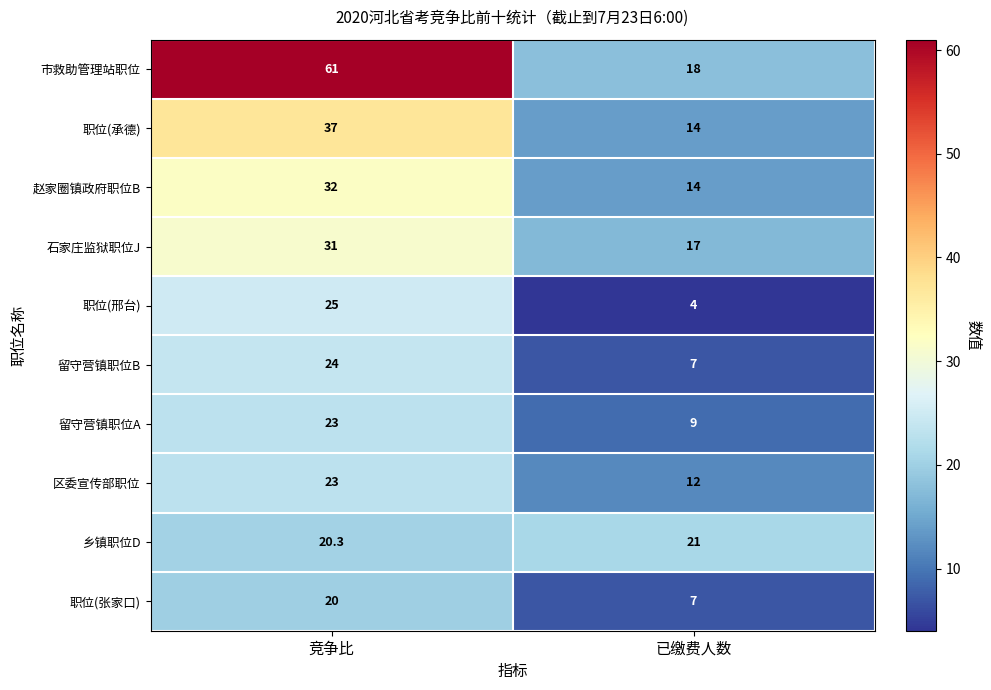

At which label is 职位(张家口) closest to 13?

已缴费人数